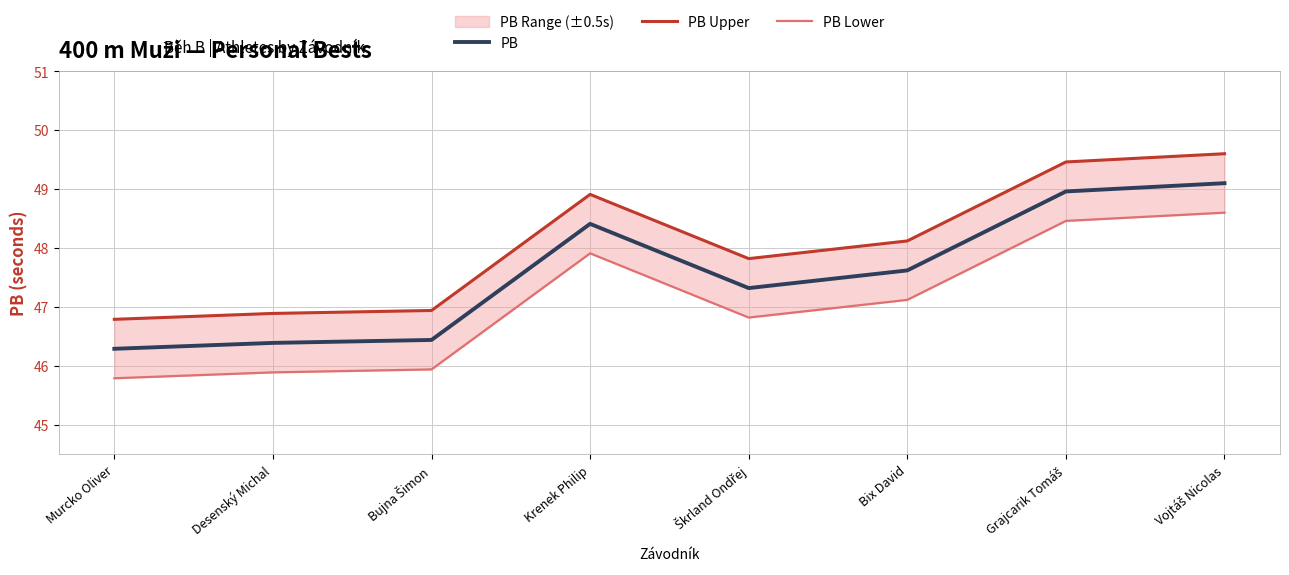

What is the sum of all PB values?

380.5